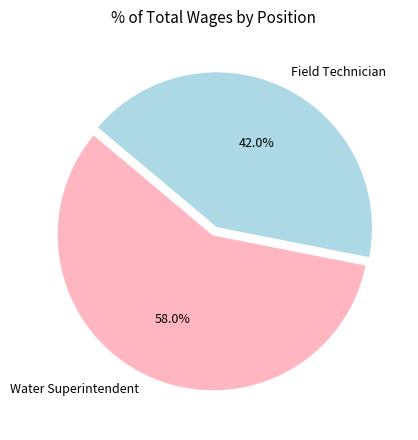

To the nearest percent, what is the average slice percentage?

50%